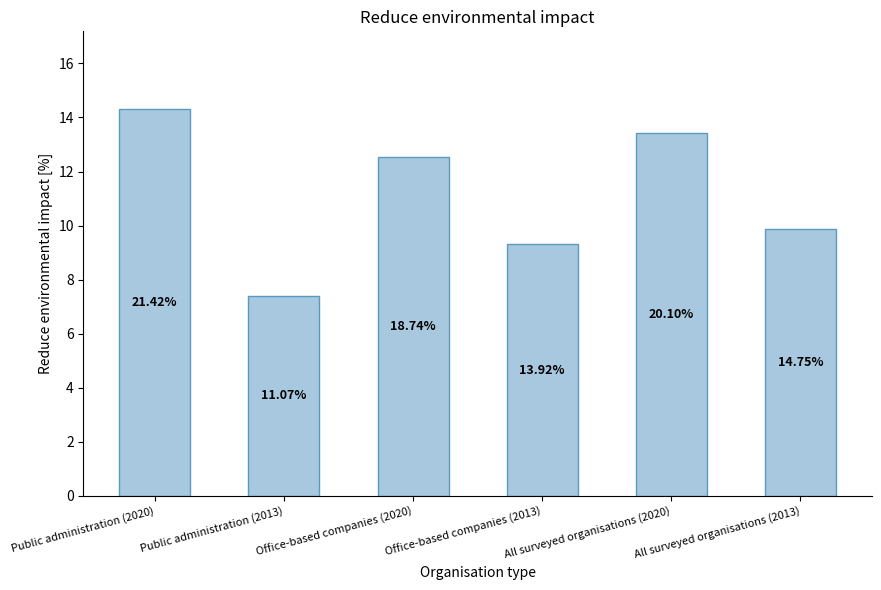

True or false: the data shows 17.0 at Office-based companies (2020).

False